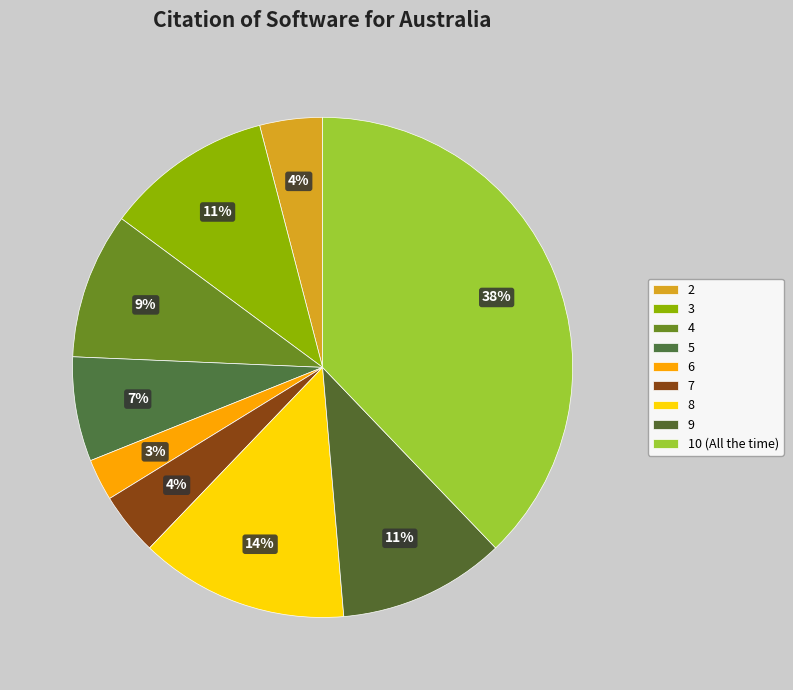

How many slices are in this pie chart?

9